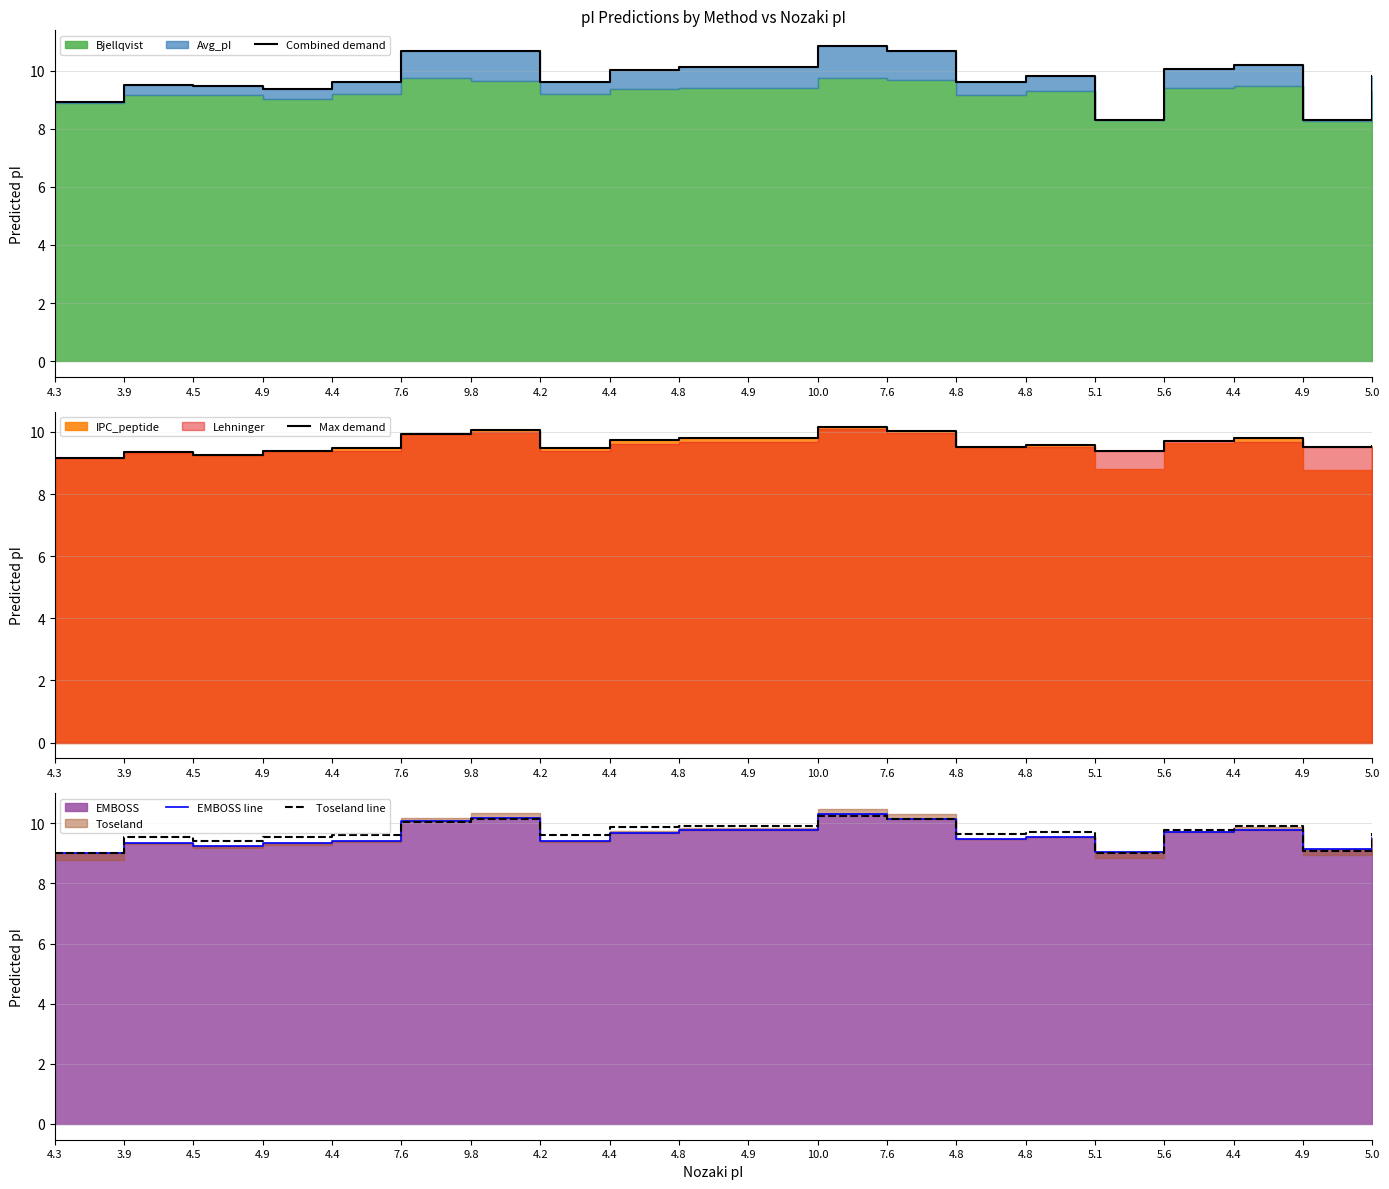

How many categories are shown in the chart?

20